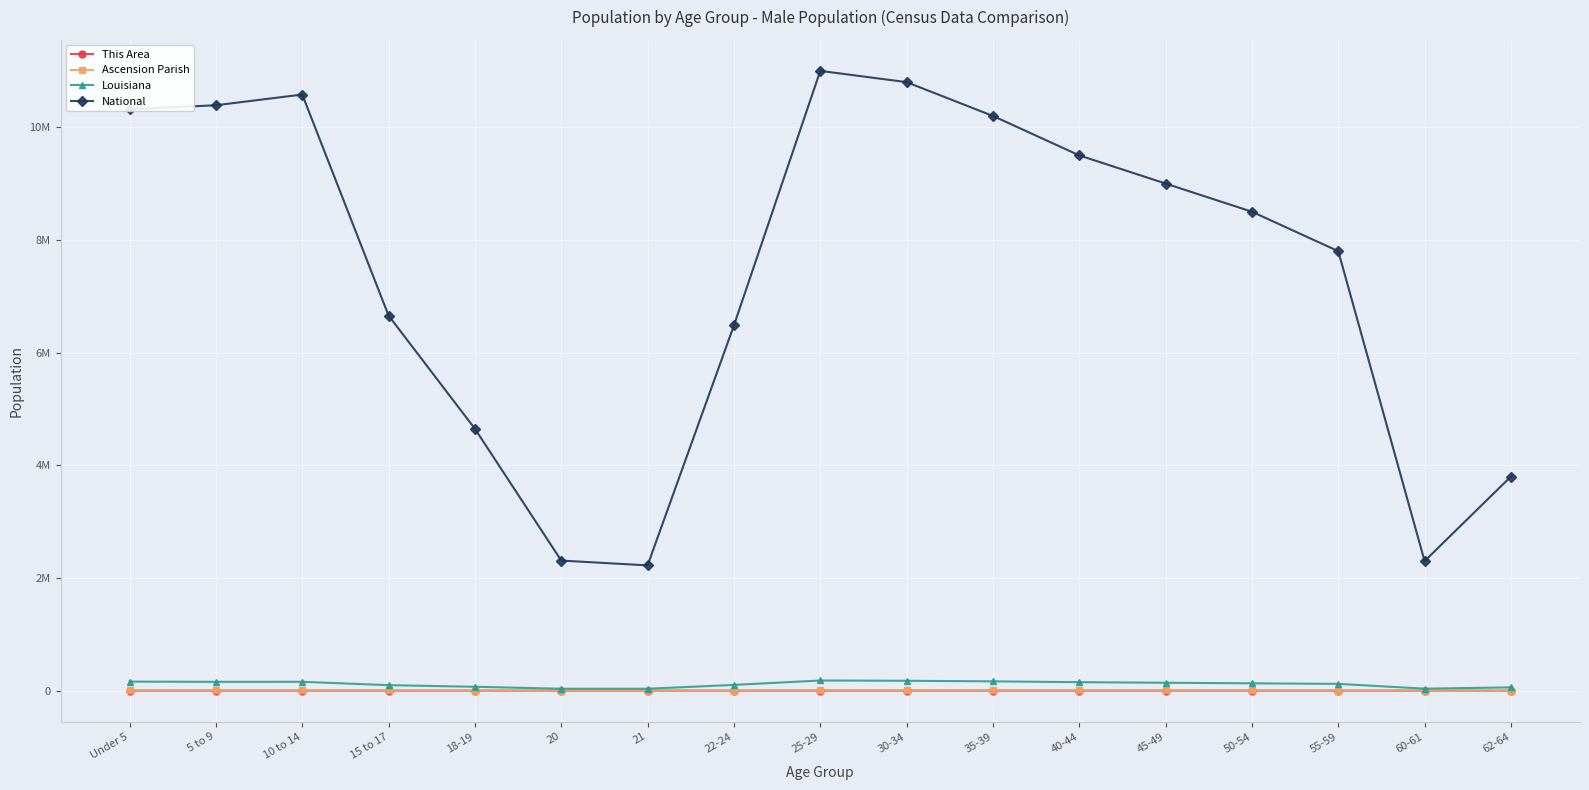

Is this an area chart (filled region under the line)?

No